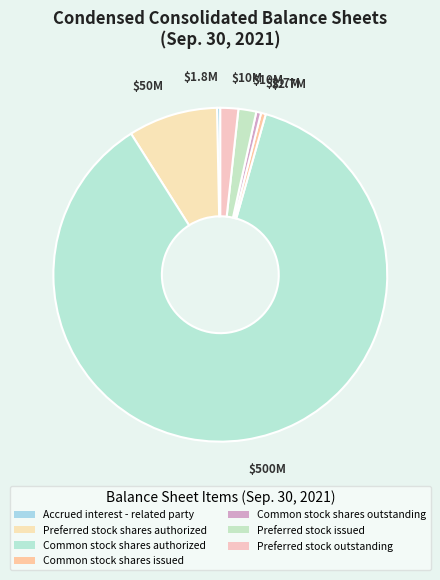

Count the number of slices in the pie.

7